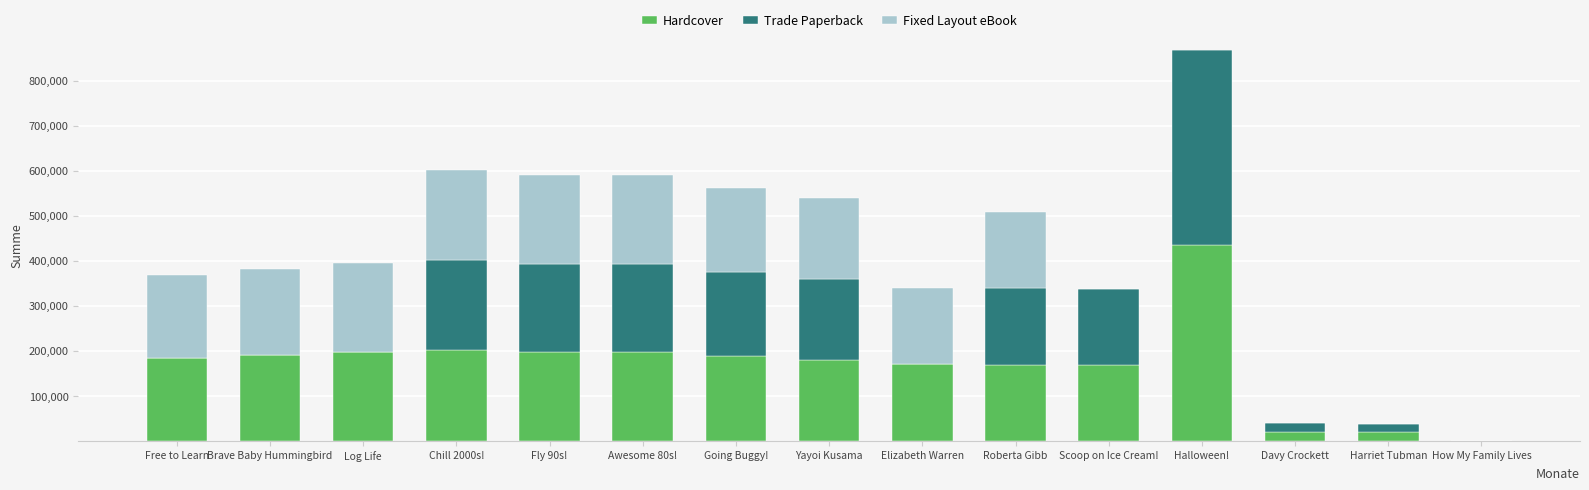

True or false: Hardcover has a value of 184506.8 at Free to Learn.

True